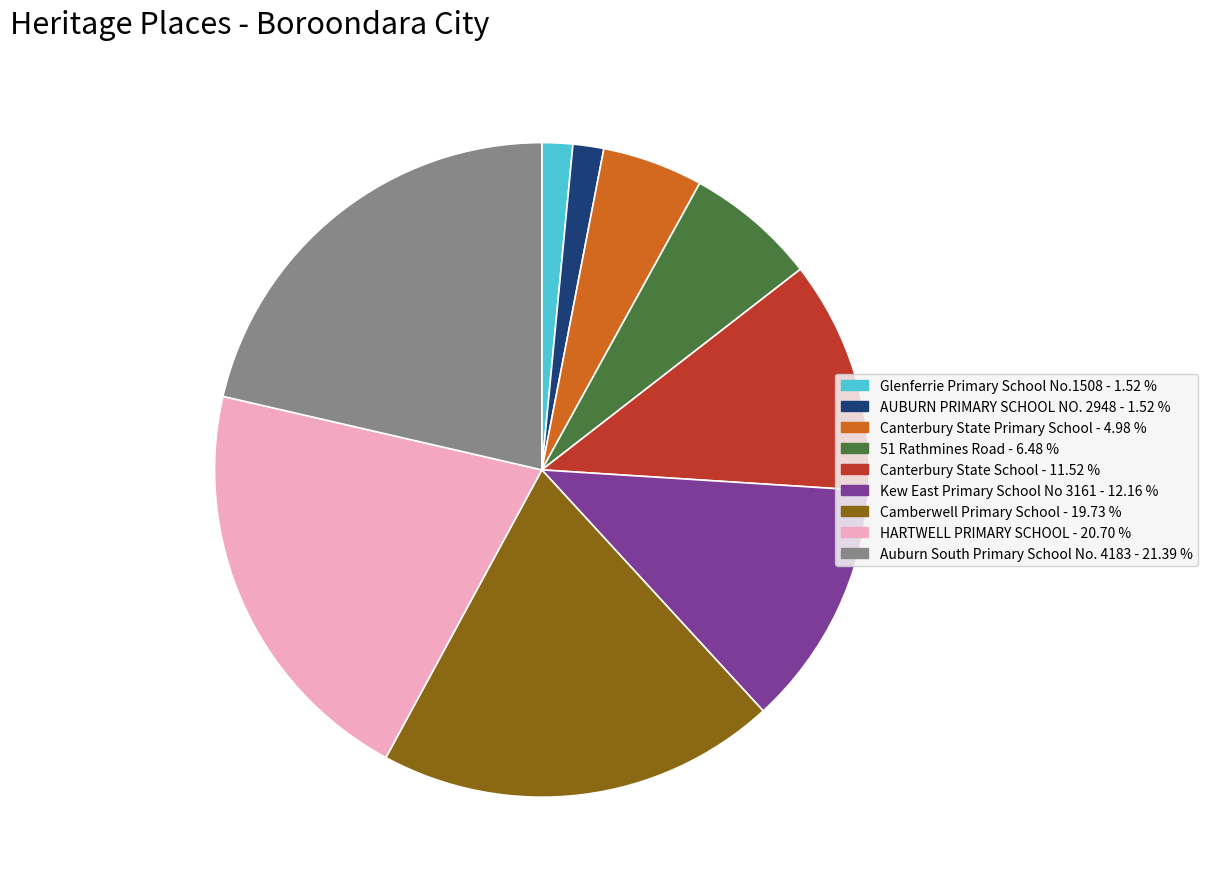

Which has a higher value, Auburn South Primary School No. 4183 or HARTWELL PRIMARY SCHOOL?

Auburn South Primary School No. 4183